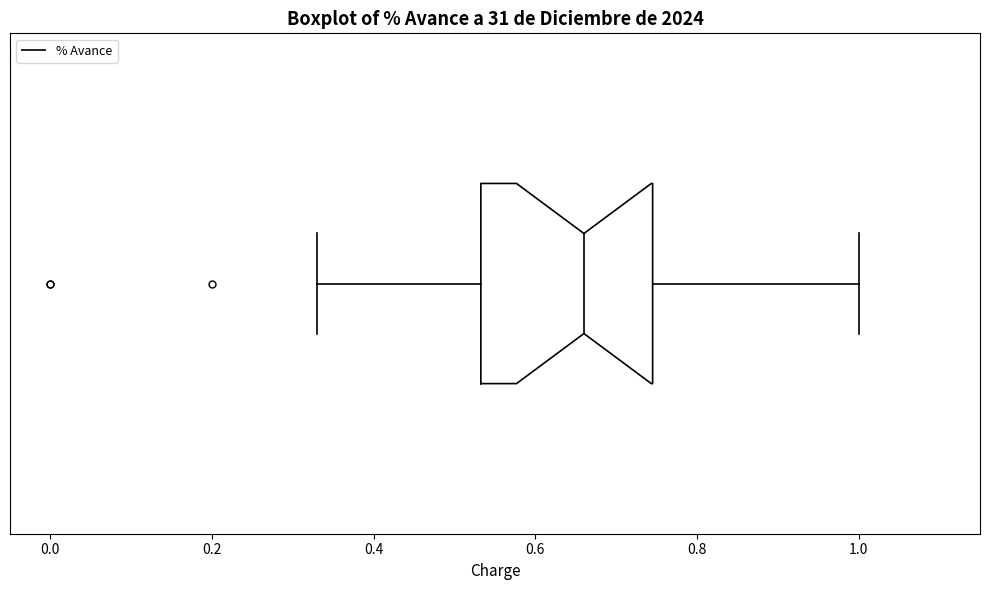

Read this box plot against the x-axis: the position of the median line, the range covered by the box, and the ends of both whiskers. The values are not printed on the chart, so give them approximately, as read against the axis.

median 0.66, box 0.54 to 0.74, whiskers 0.34 to 1.00